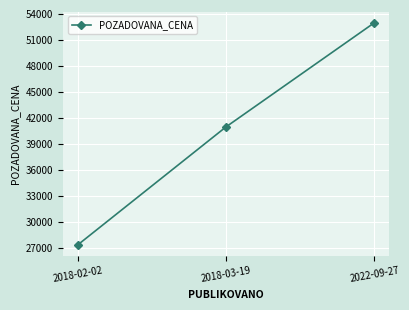

What is the sum of all values?

121400